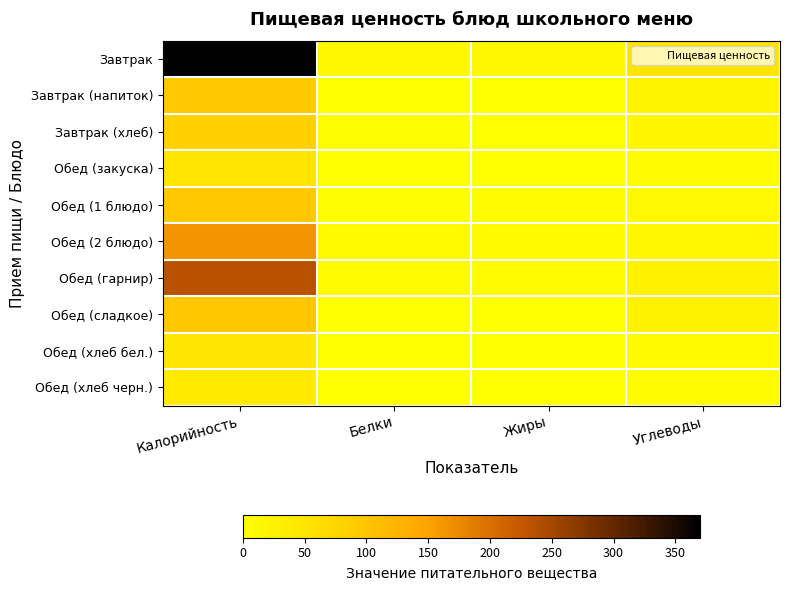

At how many categories does at least one series exceed 126?

1